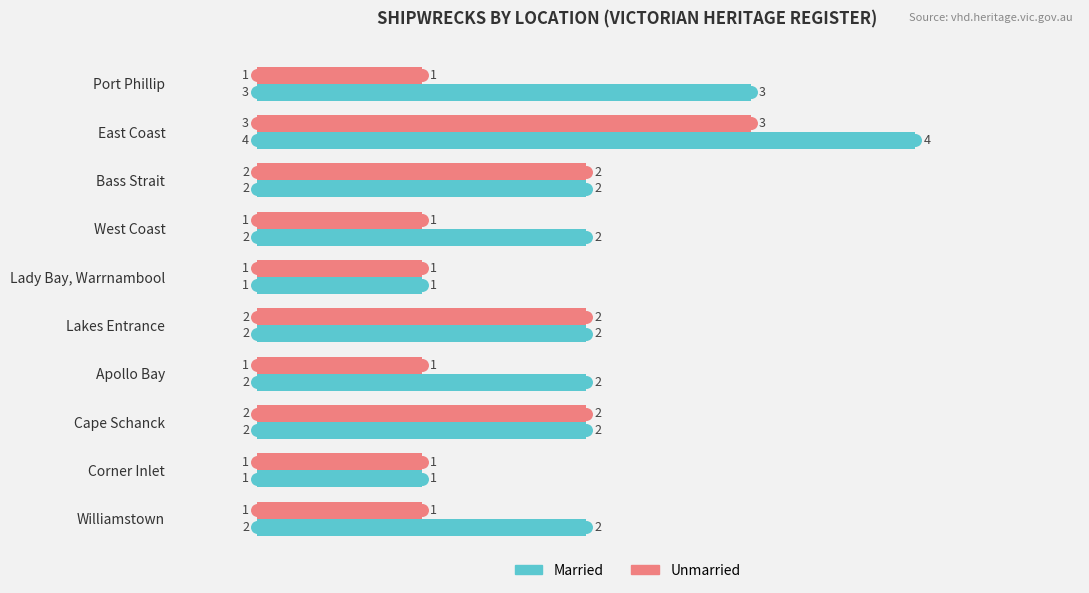

What are all the series names shown in the legend?

Married, Unmarried